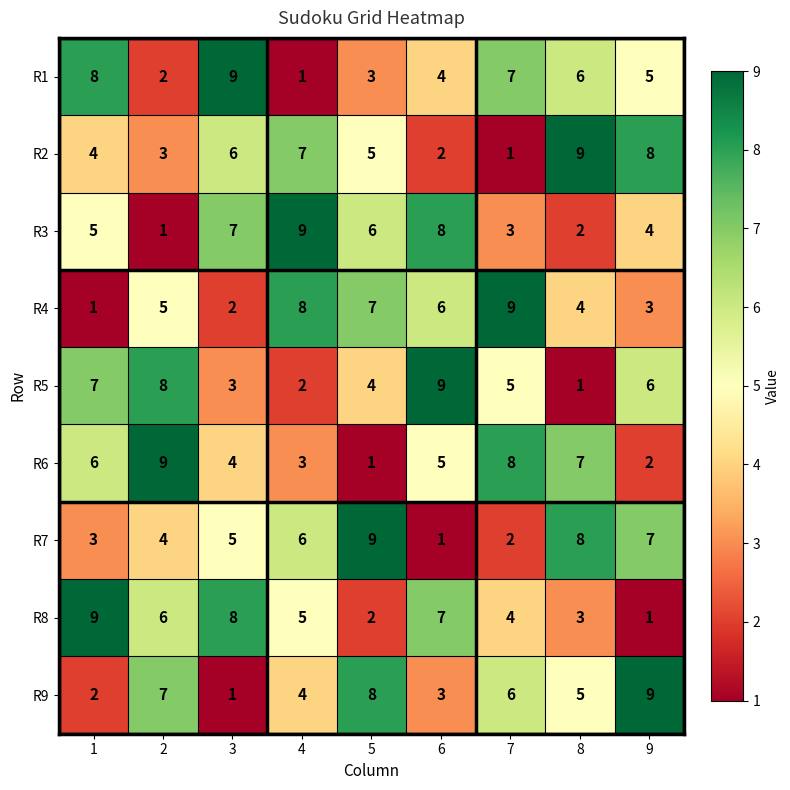

At which label does R9 reach its minimum?

3